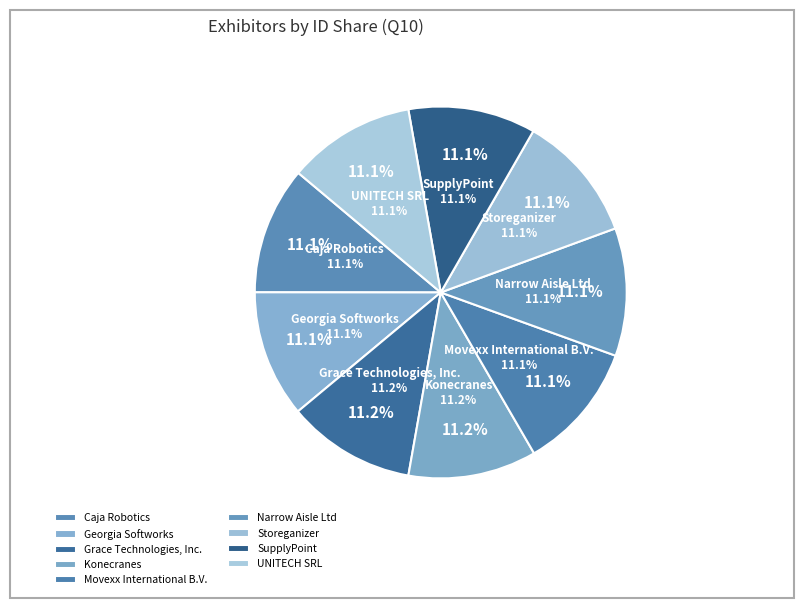

Rank the categories by value from highest to lowest.

Grace Technologies, Inc., Konecranes, Narrow Aisle Ltd, Storeganizer, Movexx International B.V., Caja Robotics, UNITECH SRL, SupplyPoint, Georgia Softworks